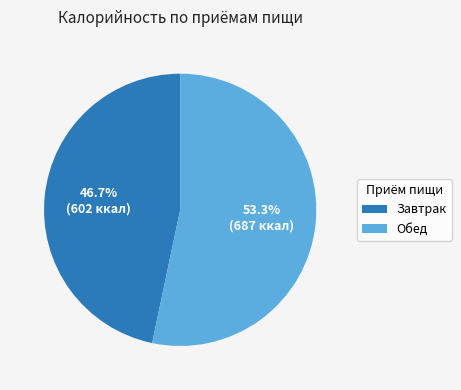

What is the total percentage of Обед and Завтрак?

100.0%